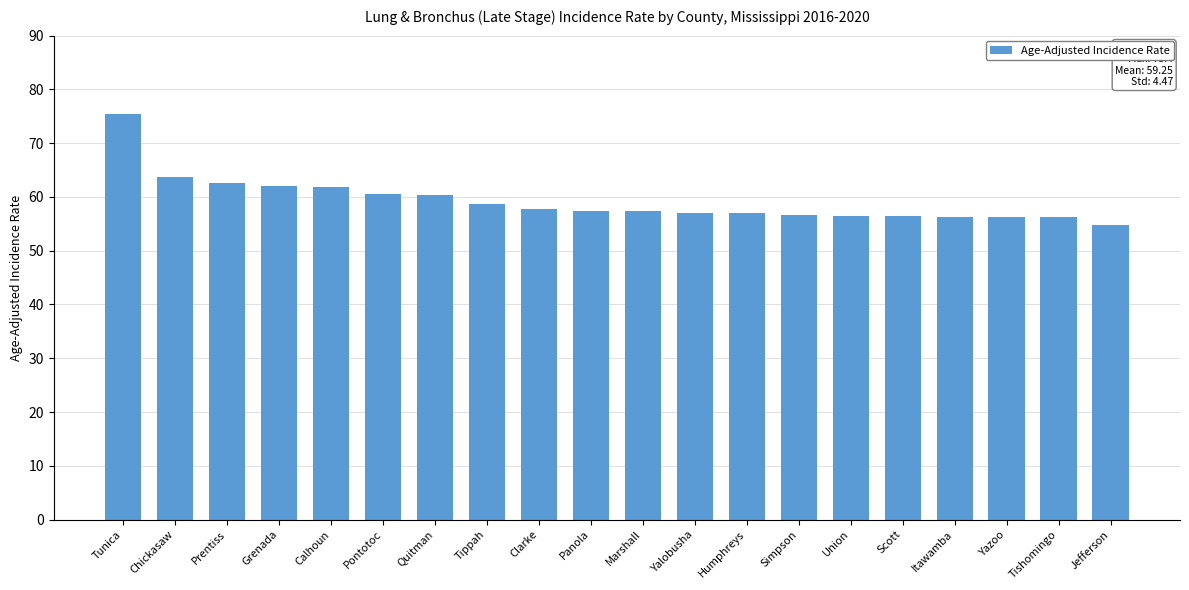

At which category does the chart reach its peak across all series?

Tunica